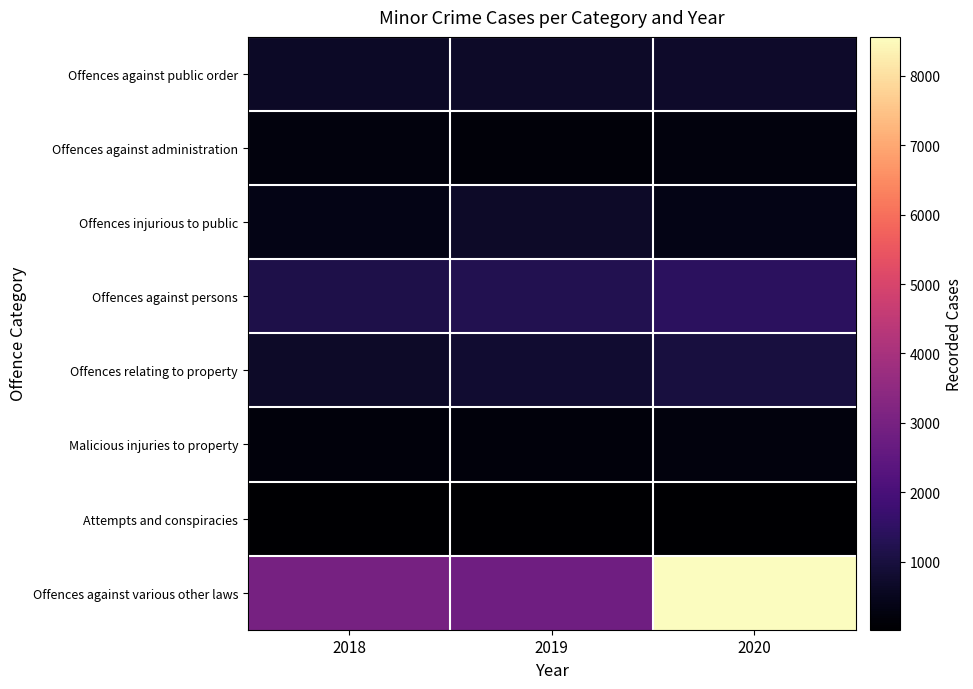

What is the difference between the highest and lowest values at 2018?

2948